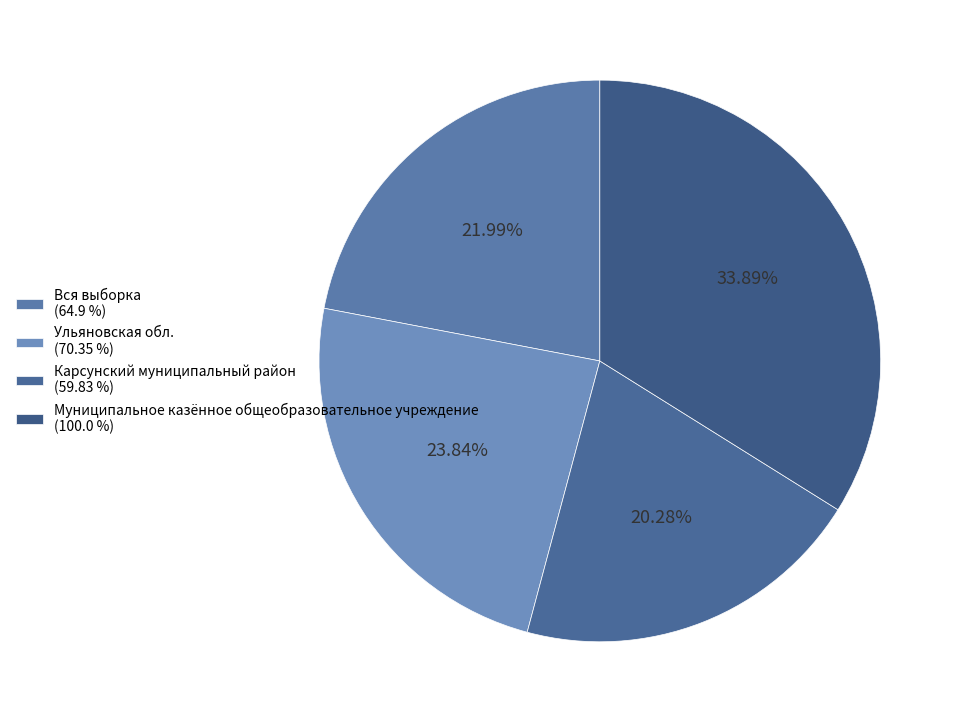

Approximately how many times larger is the value at Вся выборка compared to Карсунский муниципальный район?

1.1